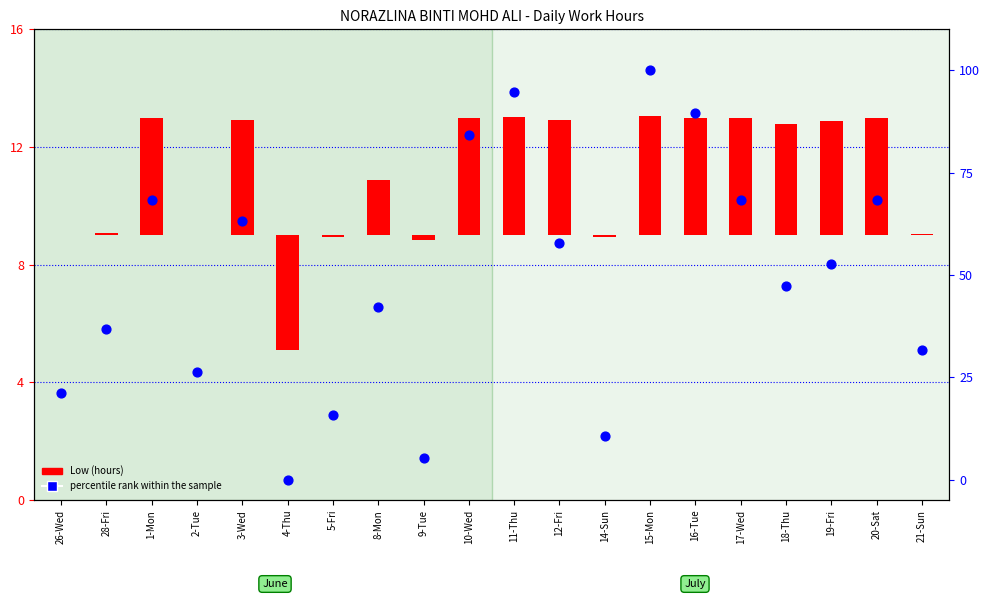

At which category is the sum across all series the highest?

15-Mon